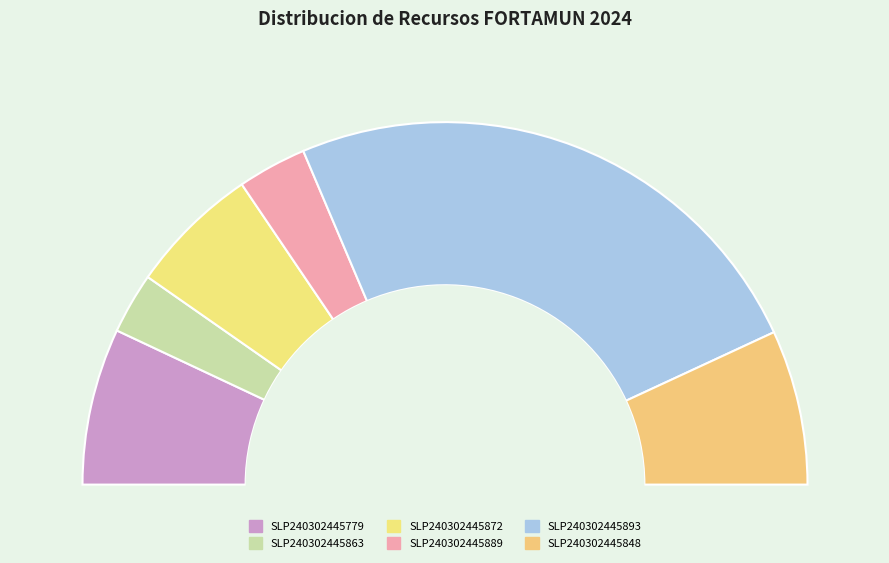

How much of the chart is everything except SLP240302445872?

88.3%